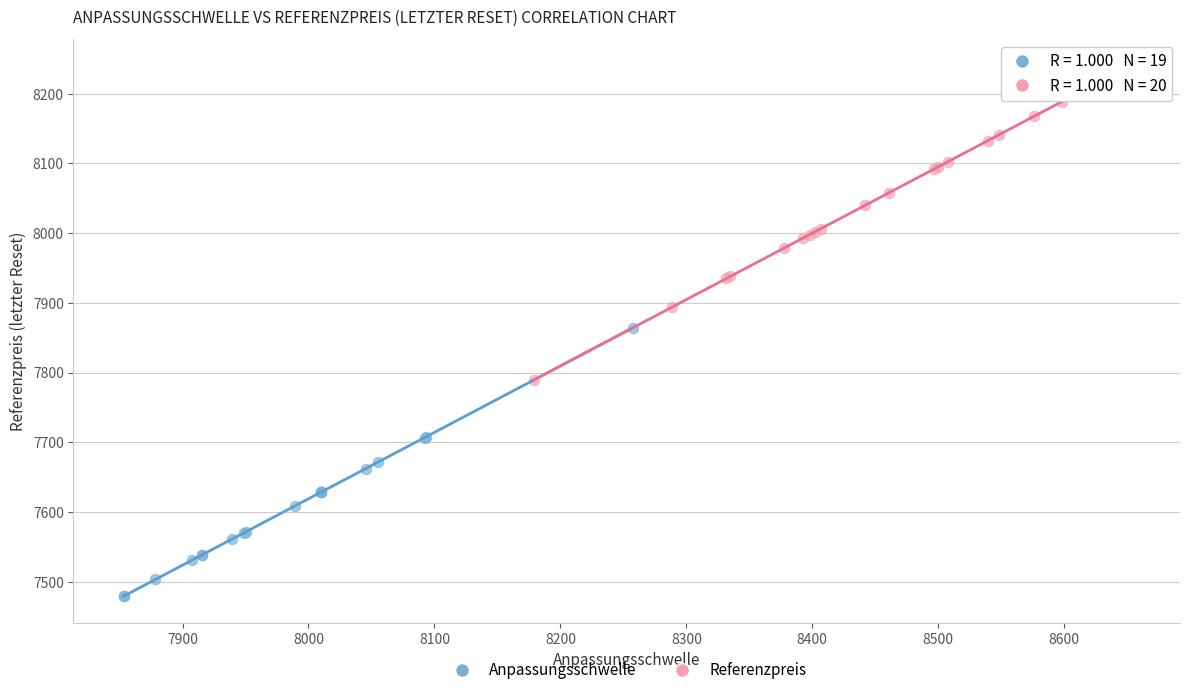

Which series contains the lowest Y value?

Anpassungsschwelle